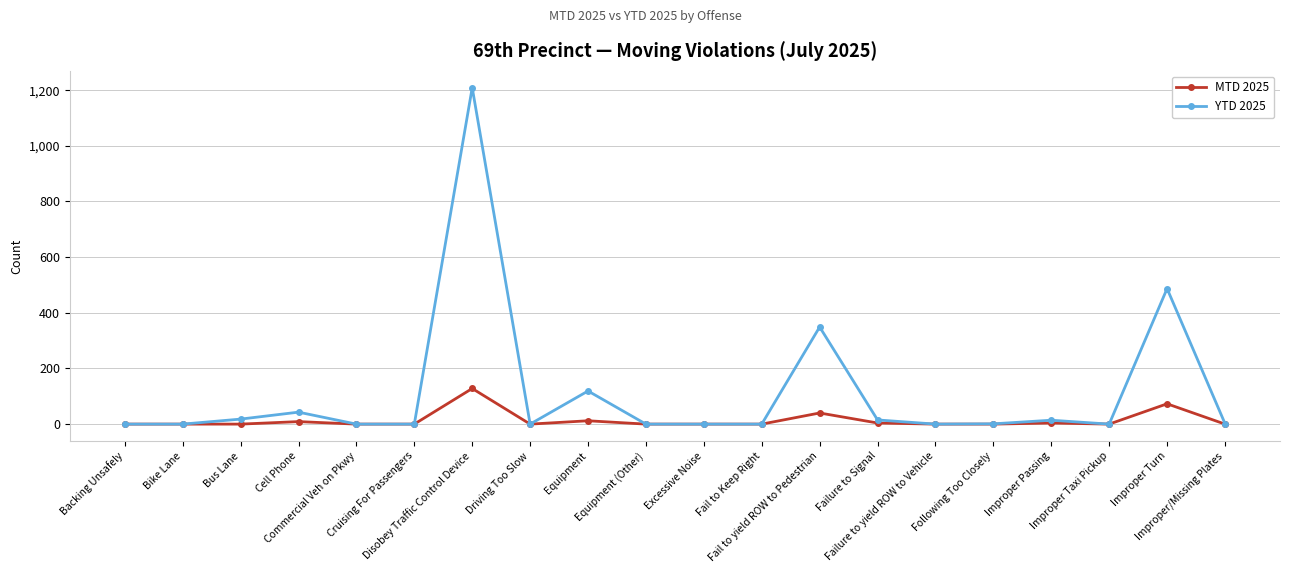

List the series in order of their overall mean, highest first.

YTD 2025, MTD 2025